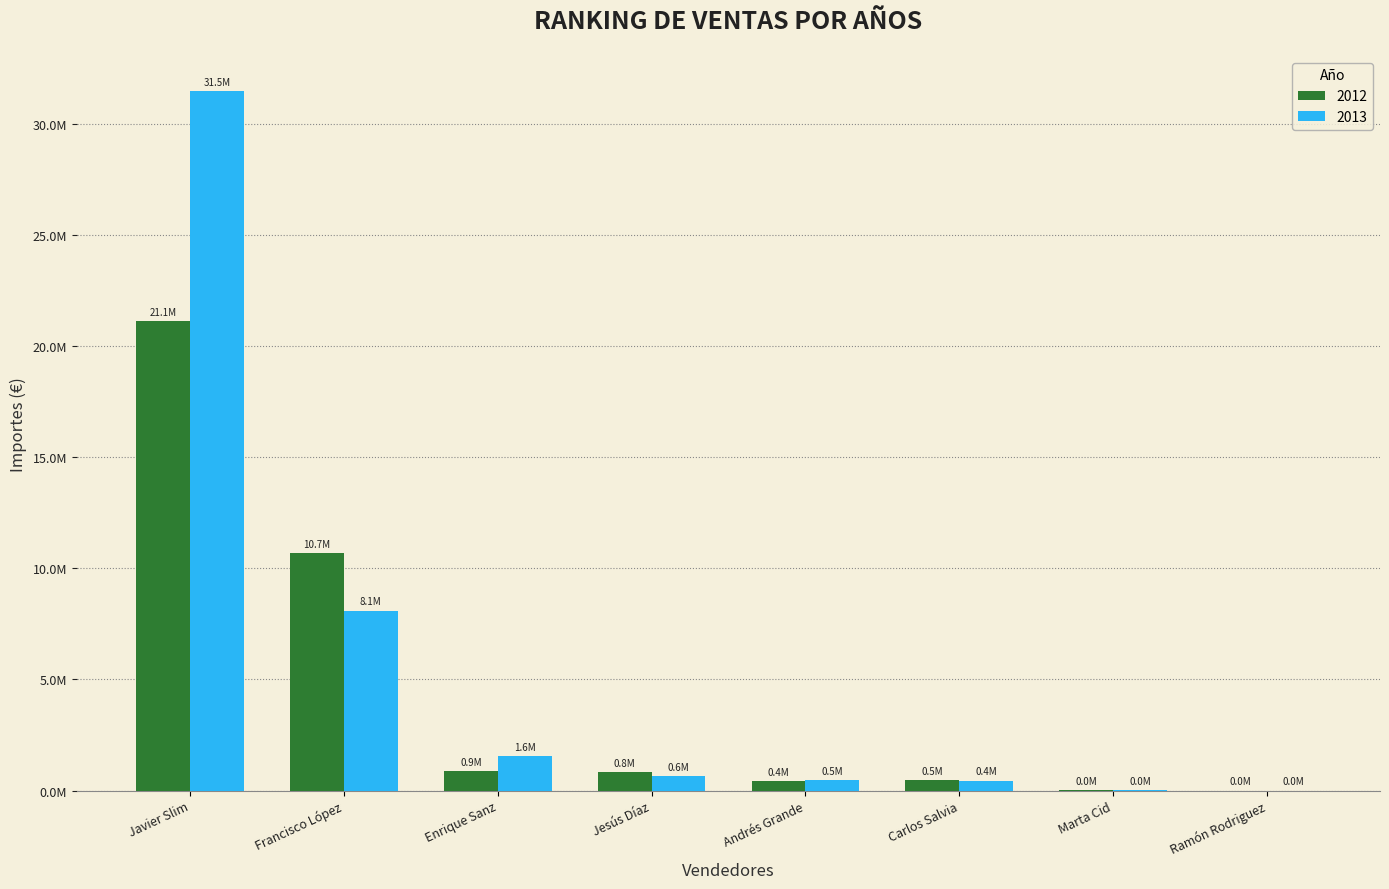

What are all the series names shown in the legend?

2012, 2013